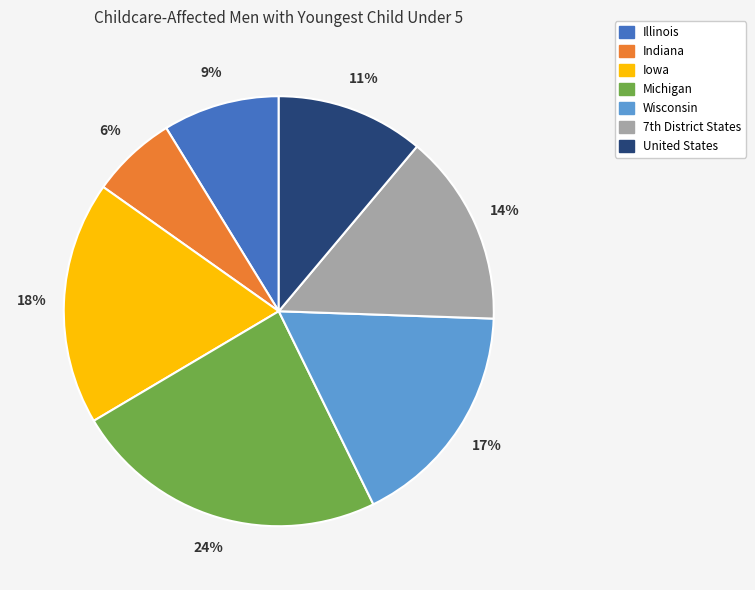

To the nearest percent, what is the average slice percentage?

14%